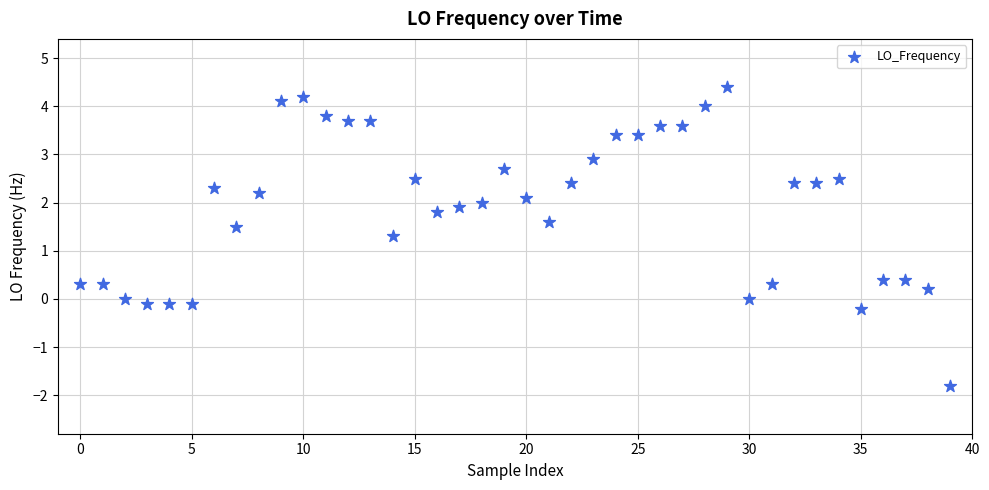

What Y value in the scatter plot is closest to 1?

1.3